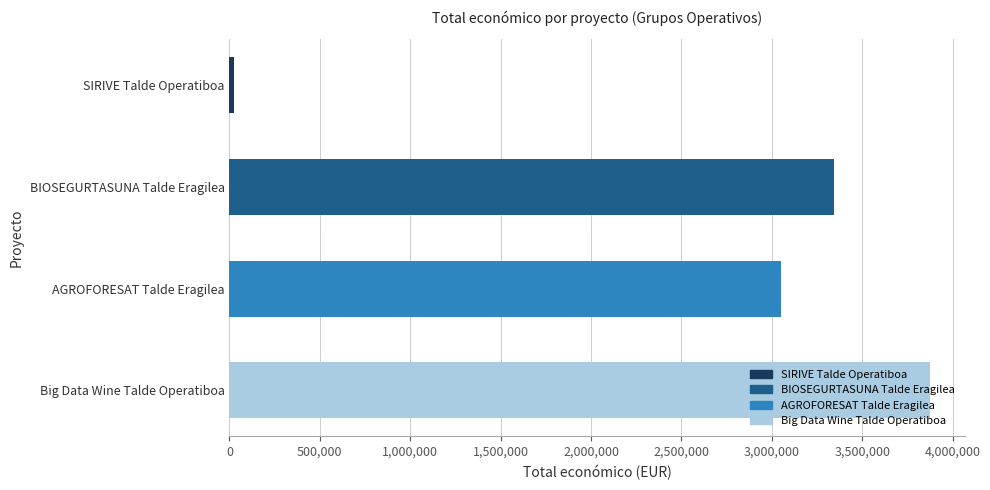

How many values are below 3342252?

2